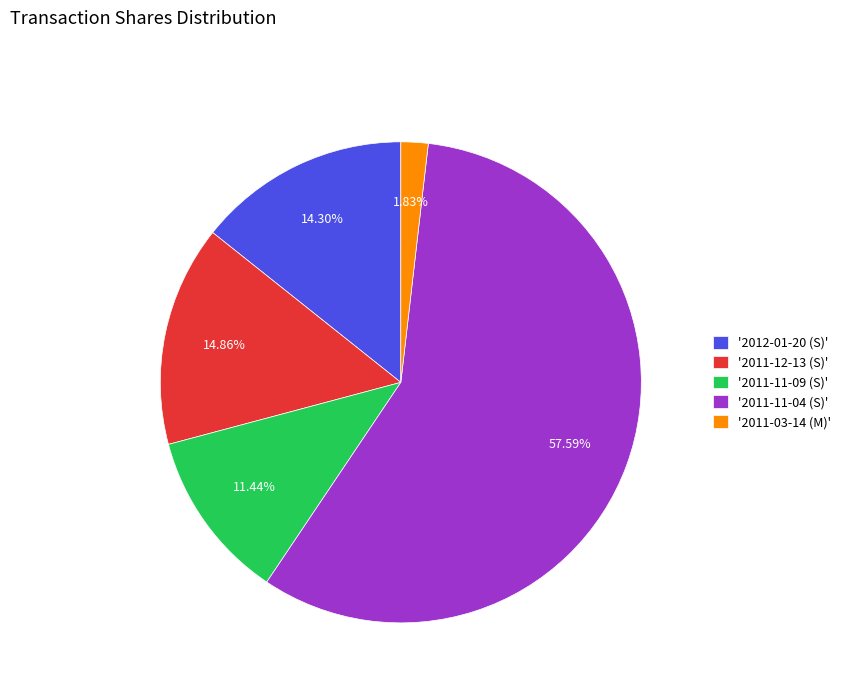

Do '2011-03-14 (M)' and '2012-01-20 (S)' together represent more than half of the pie?

No